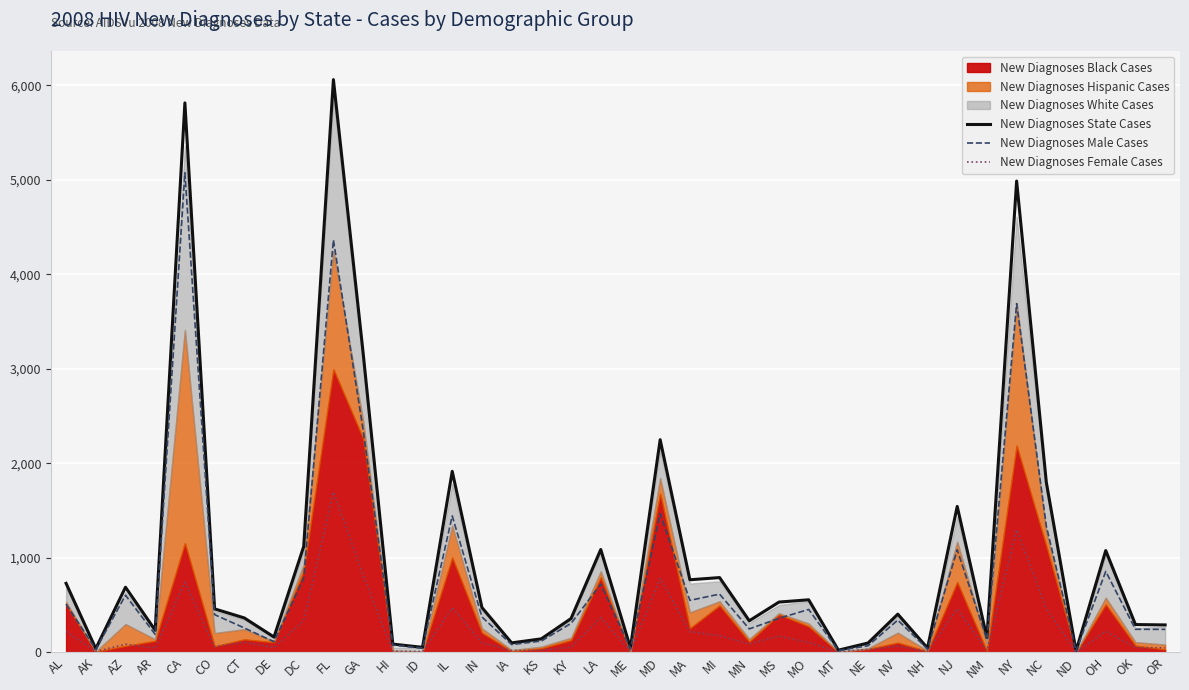

True or false: New Diagnoses State Cases and New Diagnoses Female Cases cross at least once.

False